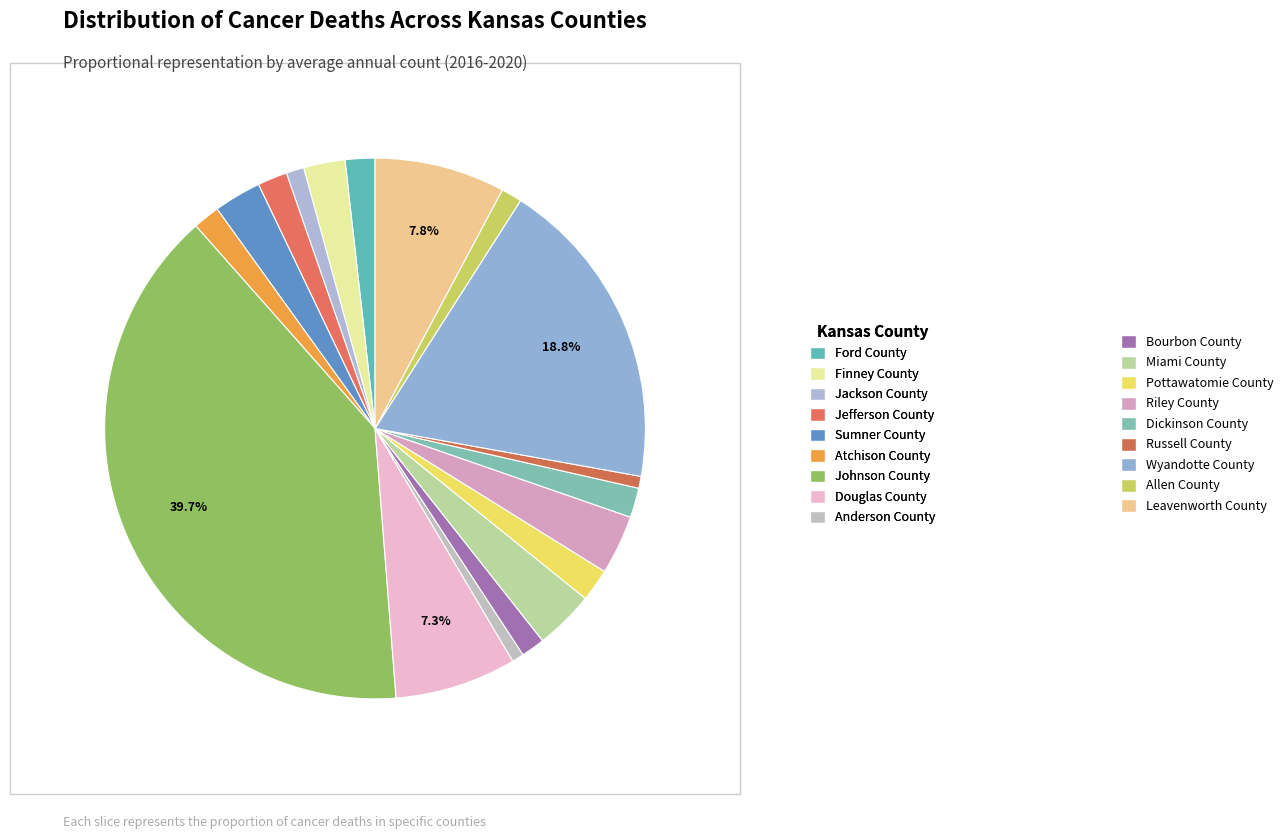

To the nearest percent, what is the difference between the Miami County and Allen County slice percentages?

2%